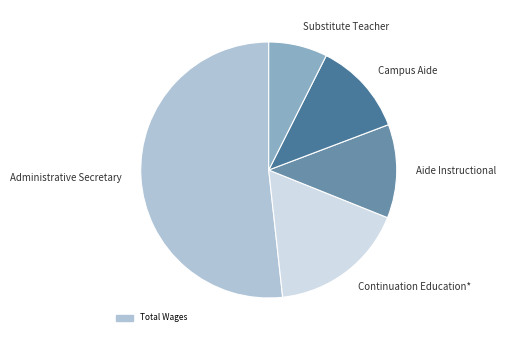

Which category has the biggest portion of the pie?

Administrative Secretary